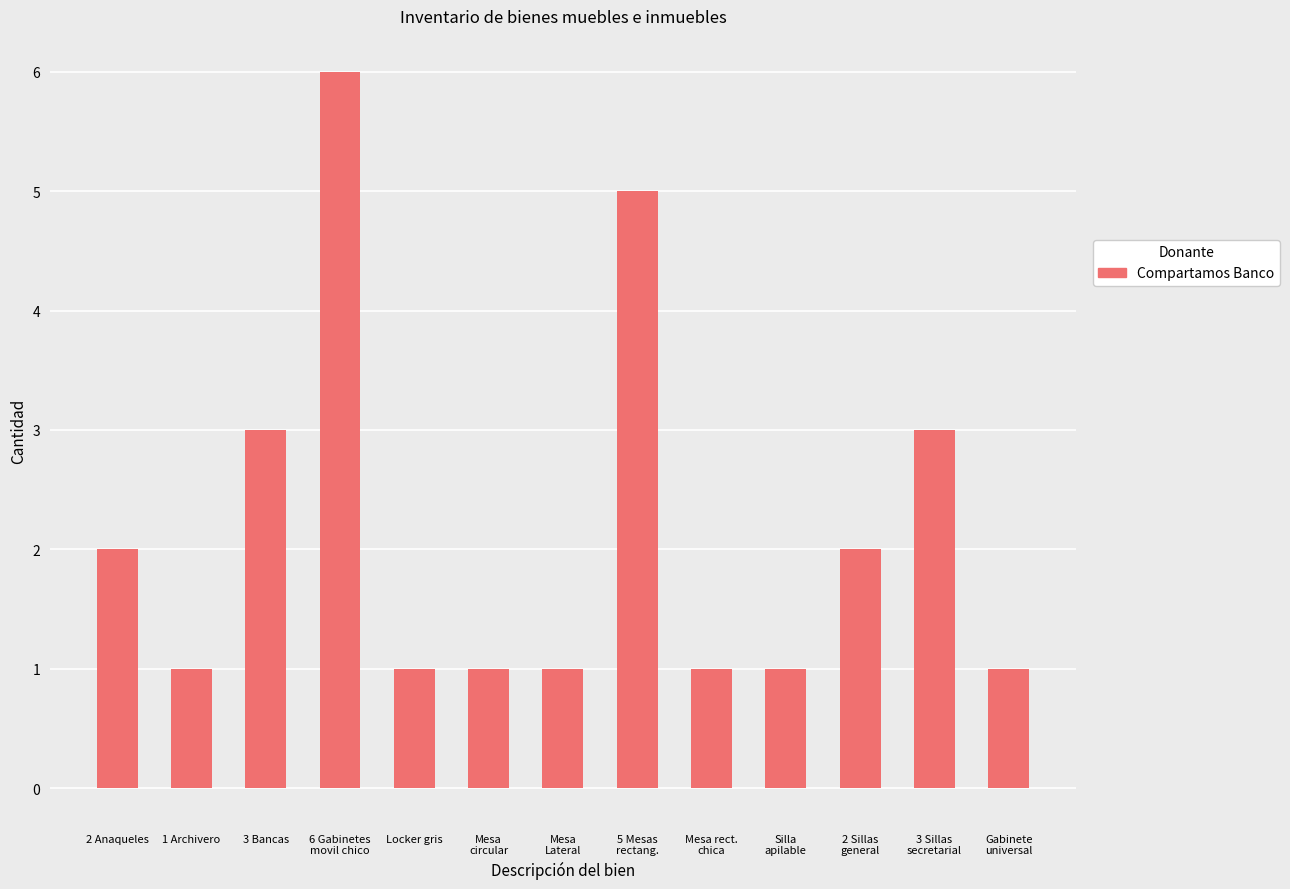

The chart shows a value of 4 at 3 Bancas. True or false?

False